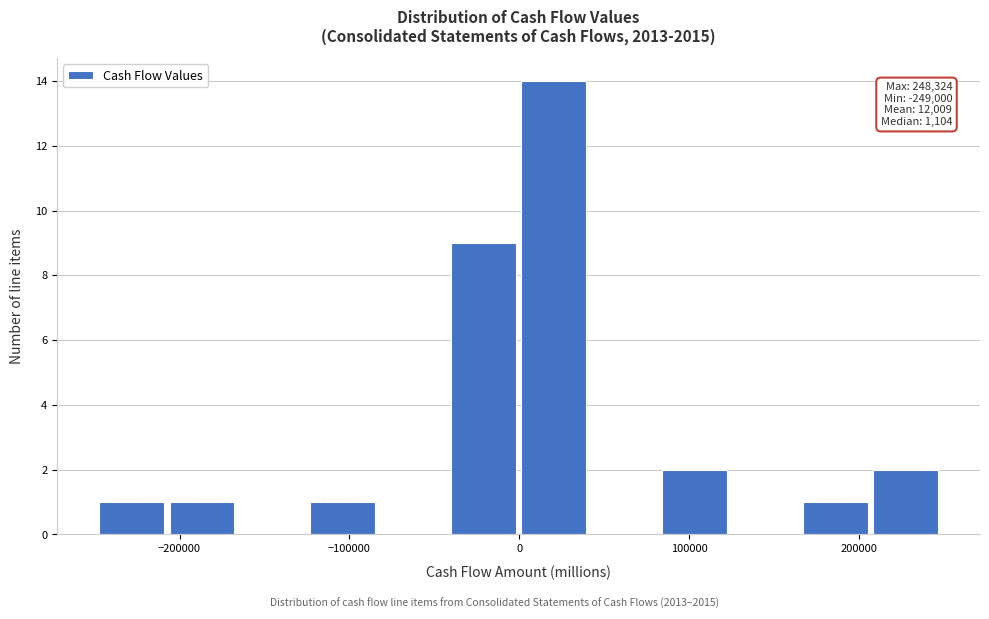

Which range on the x-axis has the tallest bar?

0 to 40000